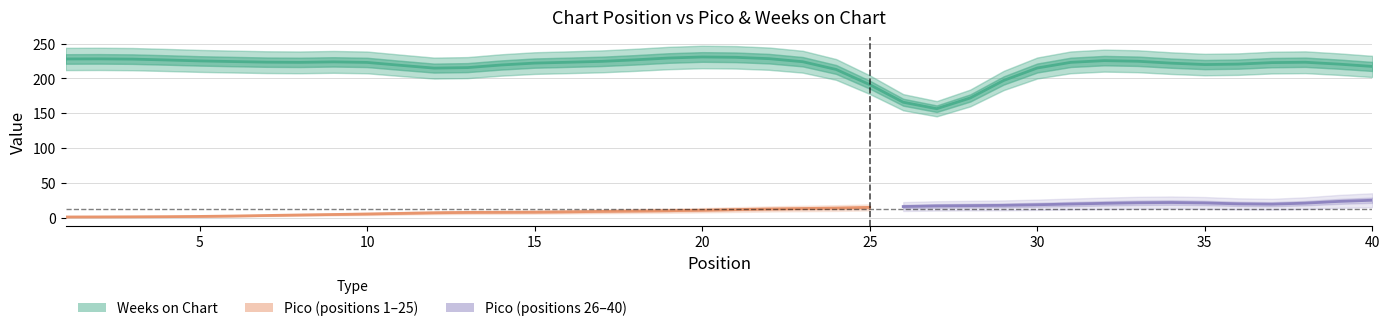

After their last crossing, which series has the higher values: Pico or Weeks on Chart?

Weeks on Chart